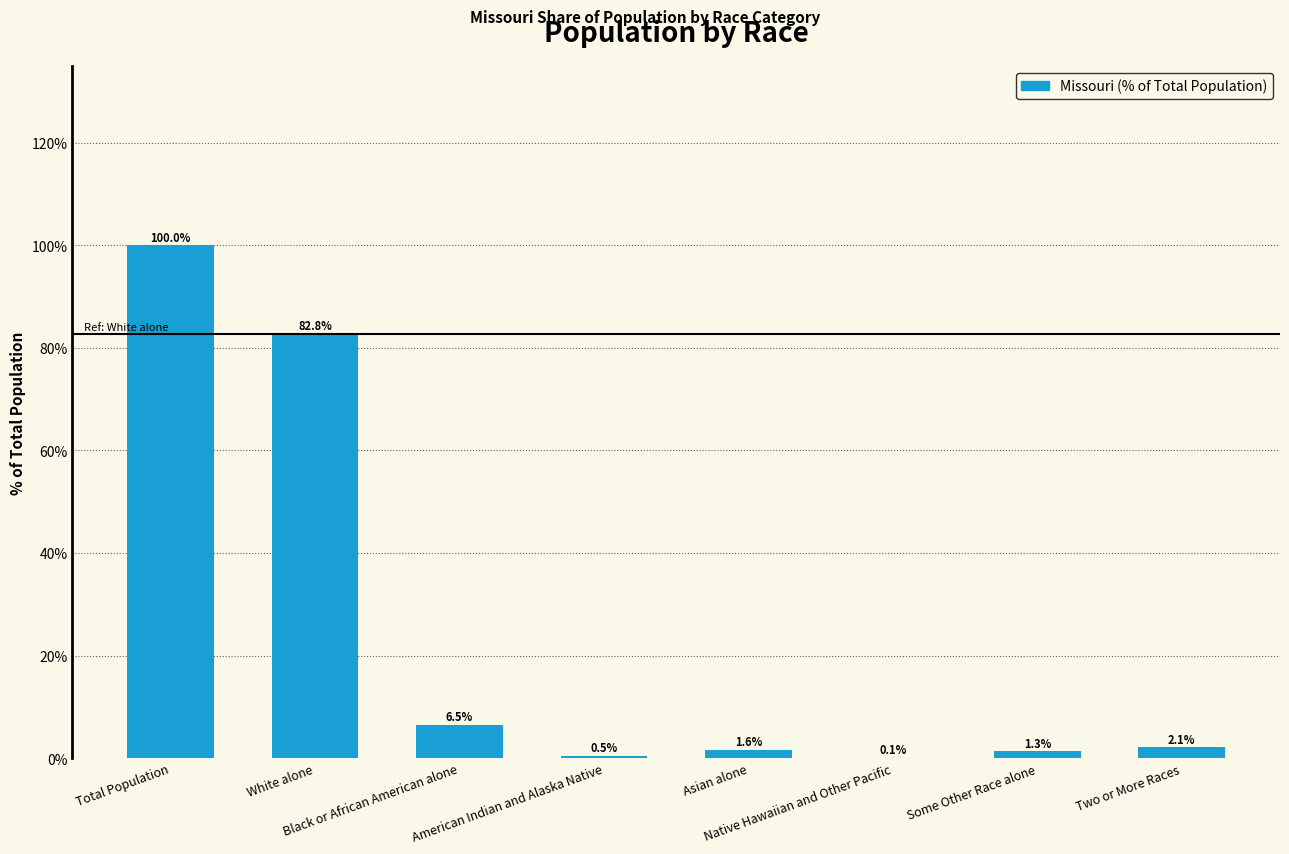

What is the maximum value shown in the chart?

100.0